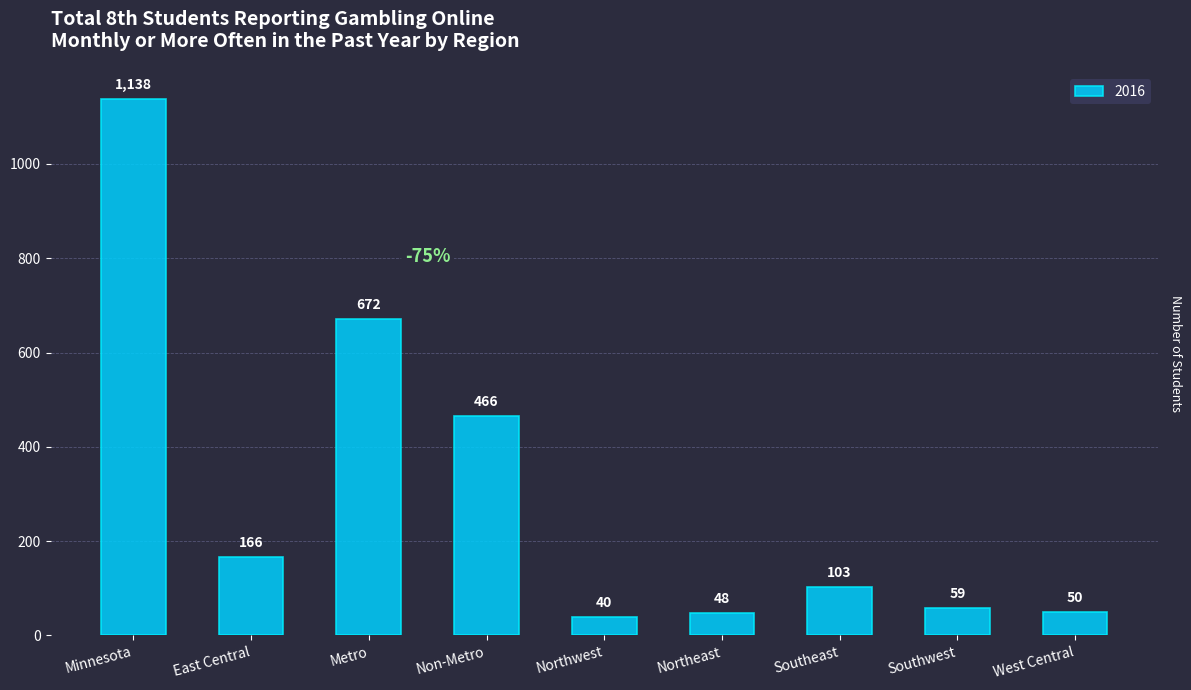

What is the difference between the maximum and second lowest values?

1090